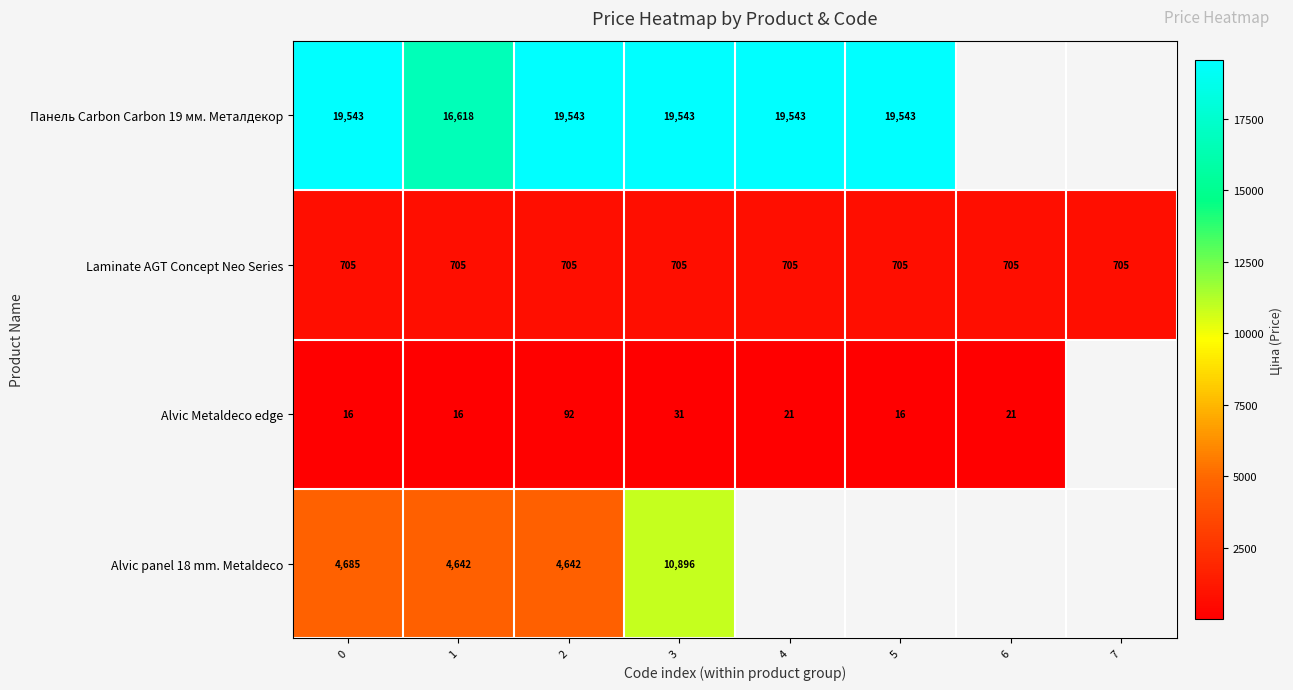

What is the difference between the highest and lowest values at 1?

16602.0